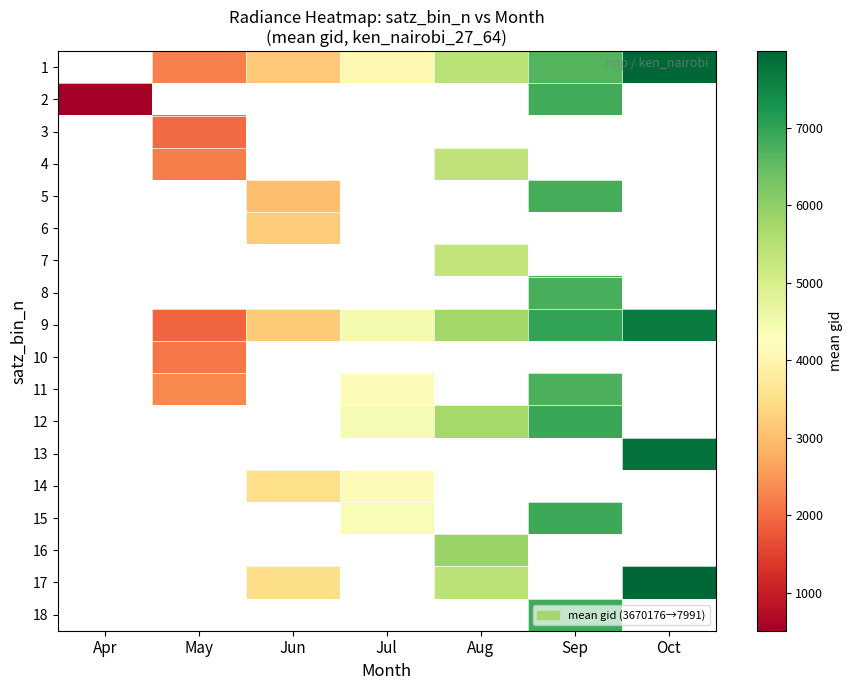

Which has a higher value, Sep or Jul?

Sep